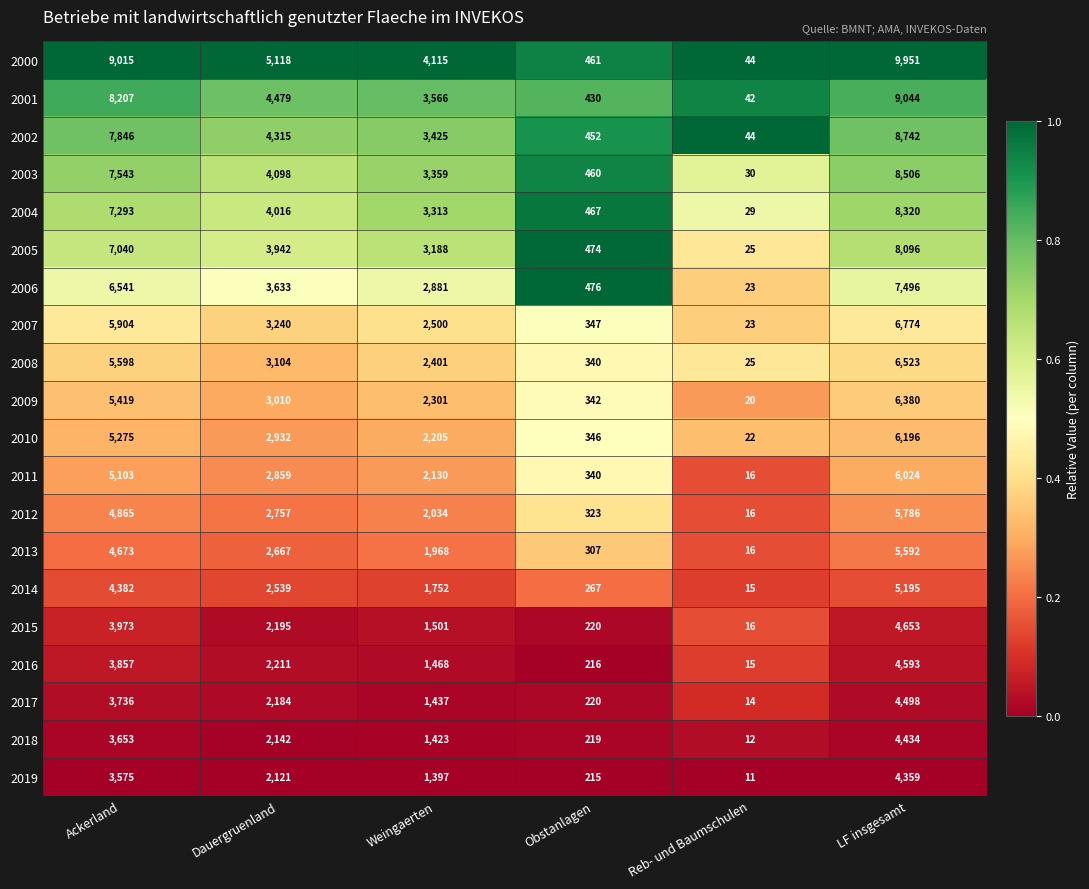

Which series has the largest range (max minus min)?

2000